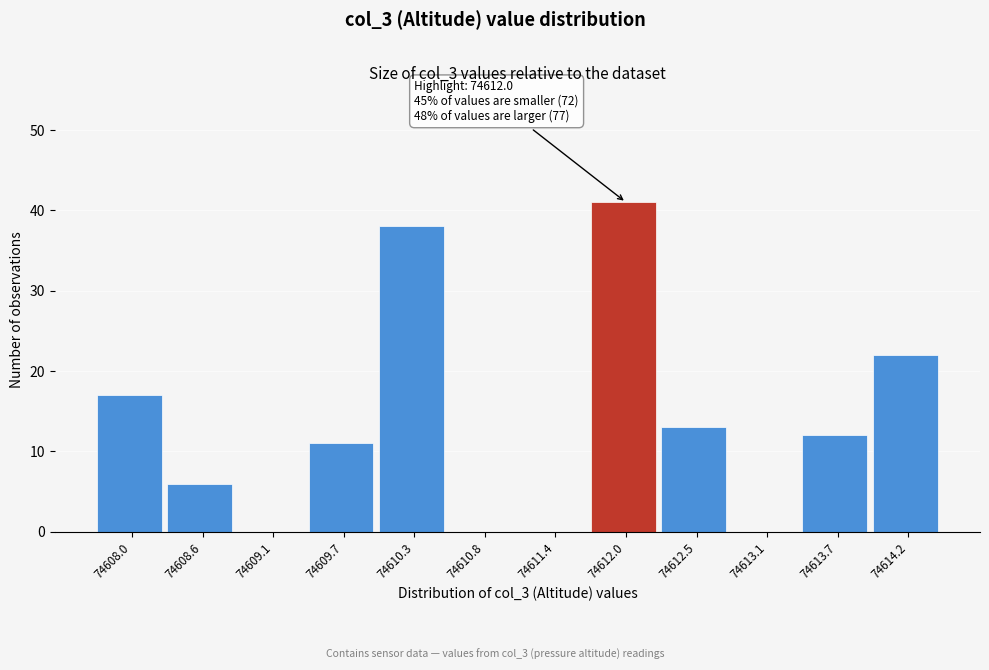

Reading left to right, what are all the values shown in this chart?

74608.0=17	74608.6=6	74609.1=0	74609.7=11	74610.3=38	74610.8=0	74611.4=0	74612.0=41	74612.5=13	74613.1=0	74613.7=12	74614.2=22